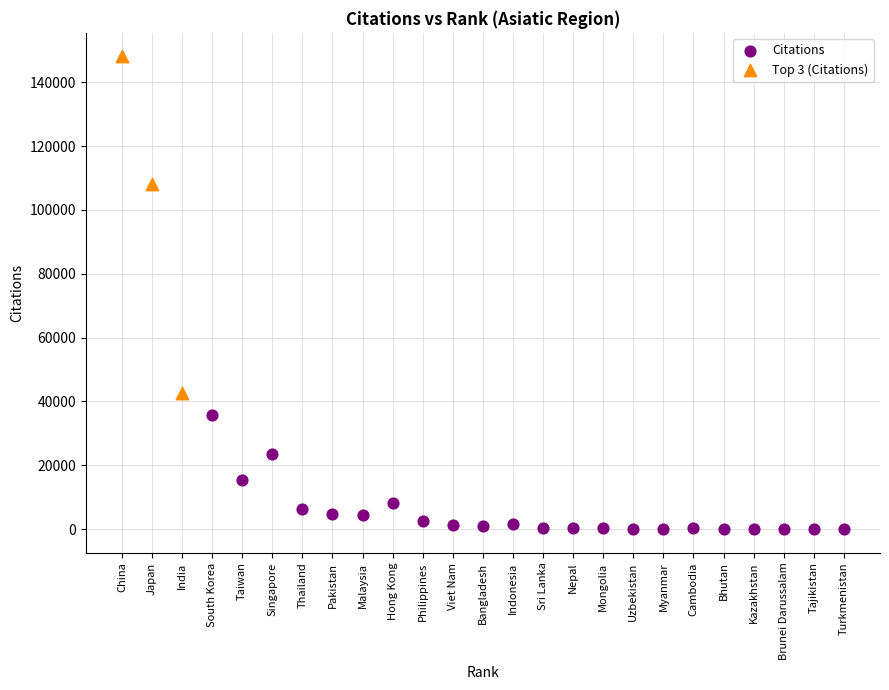

Which series contains the lowest Y value?

Citations